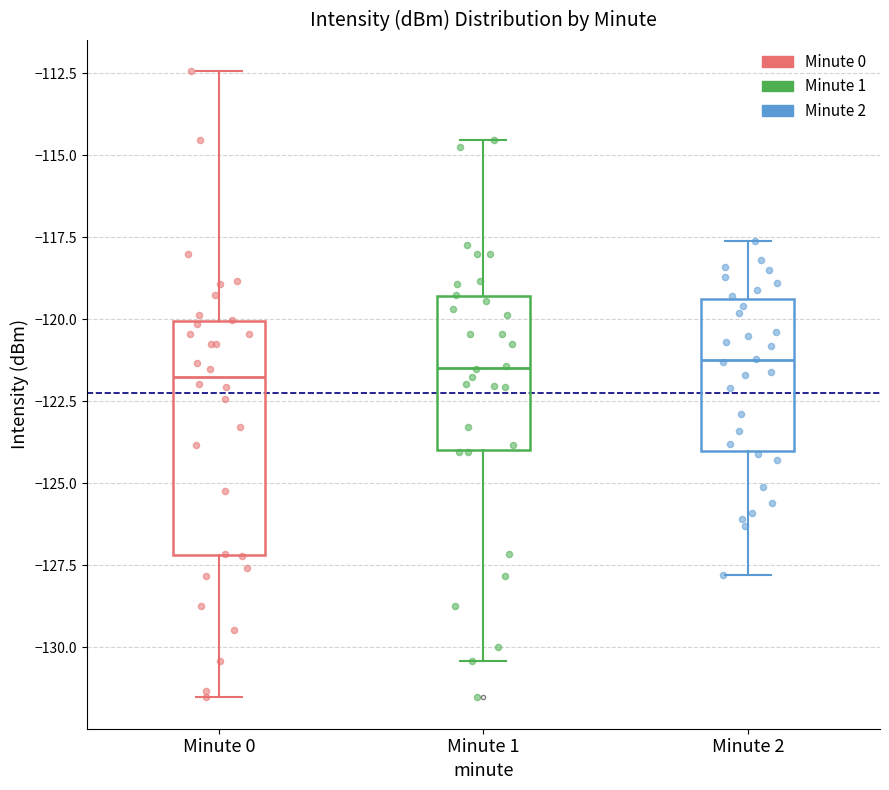

Reading left to right, transcribe this box plot: for each box, give where its median line is, the range the box spans, and where its two whiskers end, as read against the y-axis. The values are not printed on the chart, so give them approximately, as read against the axis.

Minute 0: median -122.0, box -127.0 to -120.0, whiskers -131.5 to -112.5
Minute 1: median -121.5, box -124.0 to -119.5, whiskers -130.5 to -114.5
Minute 2: median -121.0, box -124.0 to -119.5, whiskers -128.0 to -117.5